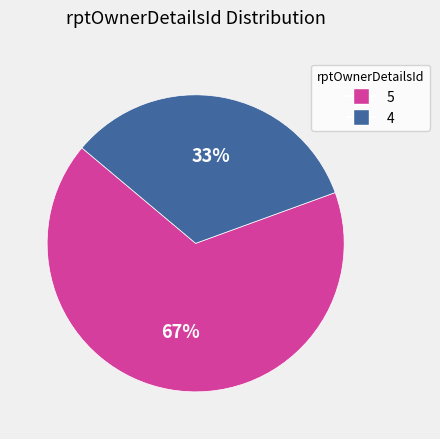

To the nearest percent, what portion does 5 represent?

67%